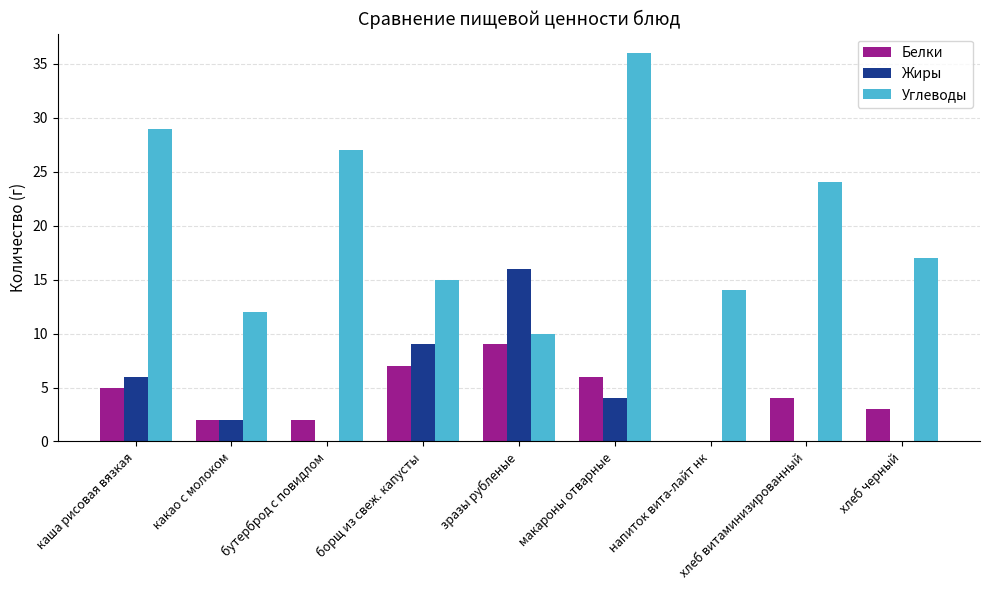

What is the sum of all Углеводы values?

184